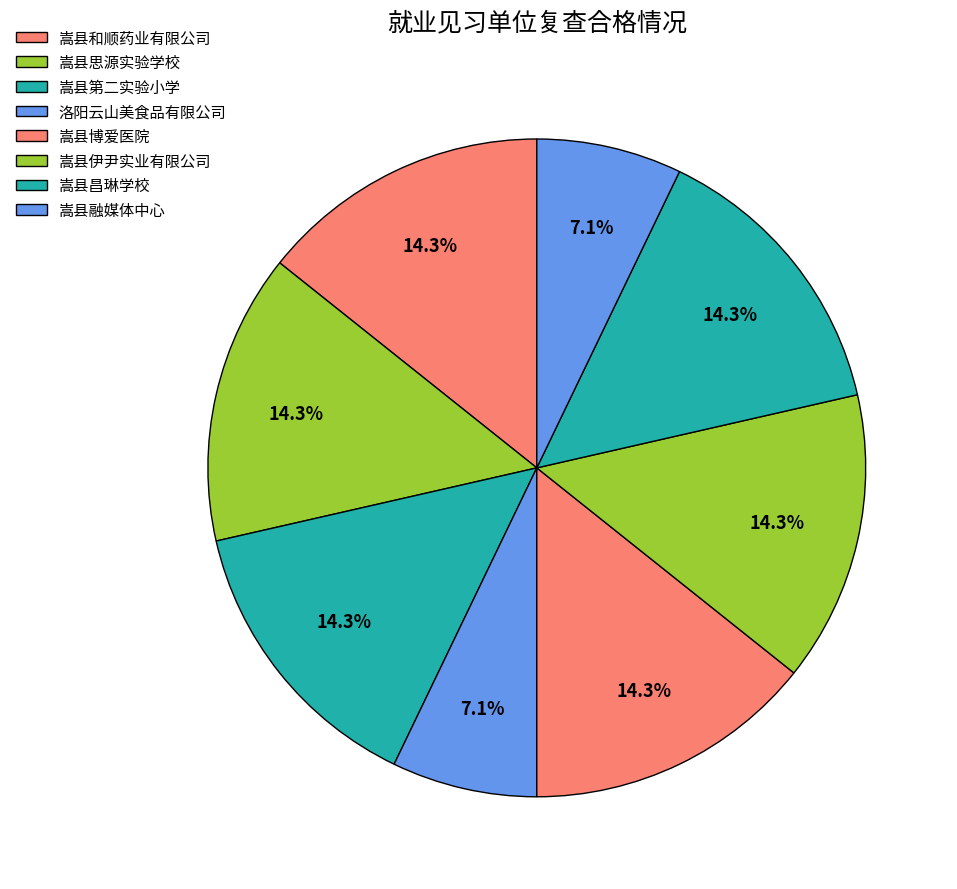

How many segments does this pie chart have?

8